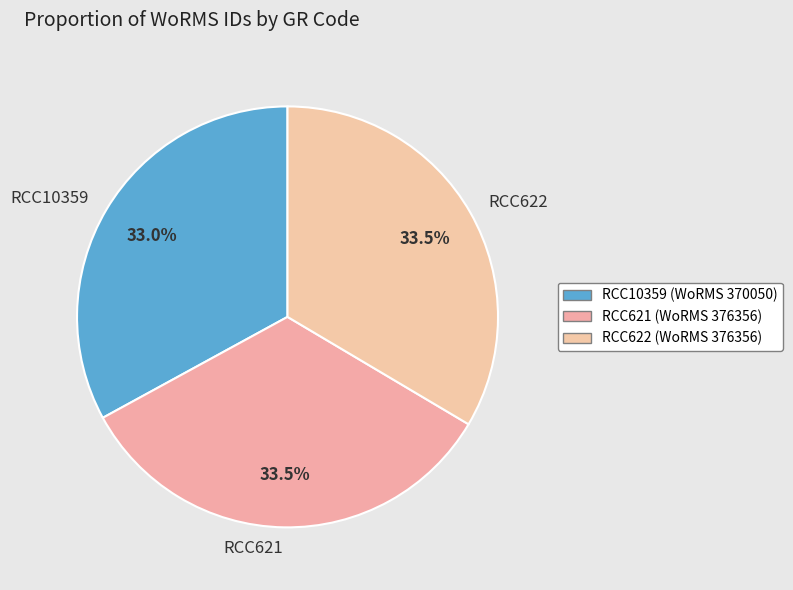

What is the smallest slice in the pie chart?

RCC10359